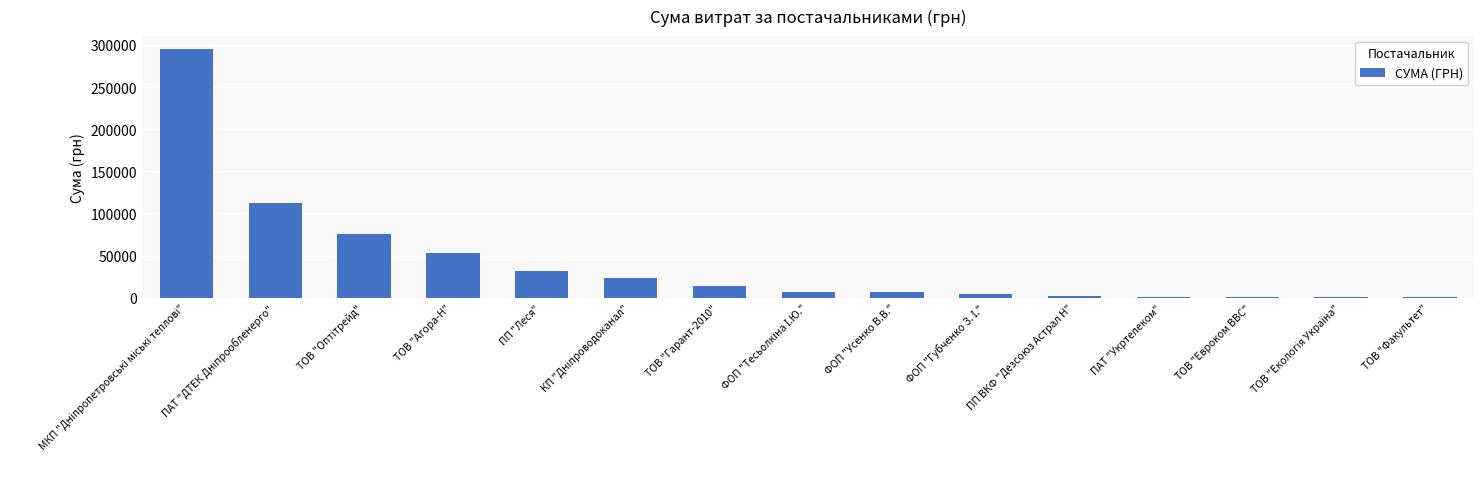

What is the maximum value shown in the chart?

295638.6